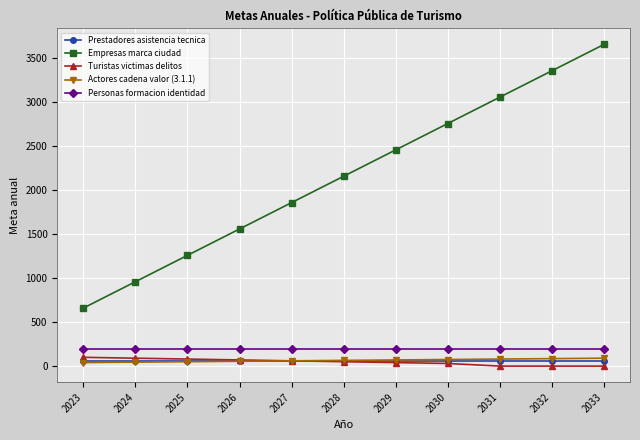

Does the chart have visible grid lines?

Yes